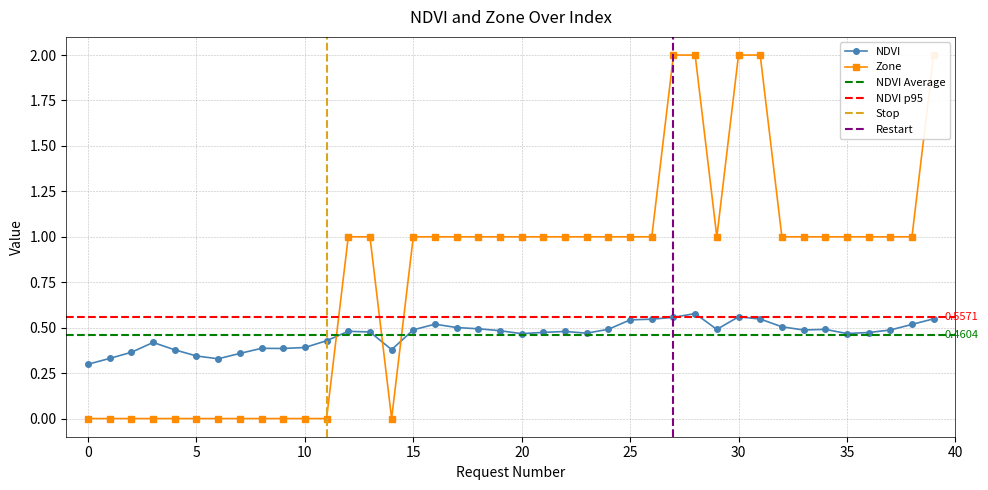

How many values in Zone are above zero?

27